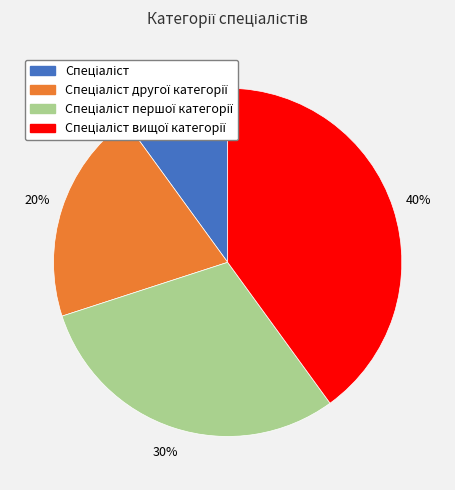

To the nearest percent, what is the average slice percentage?

25%